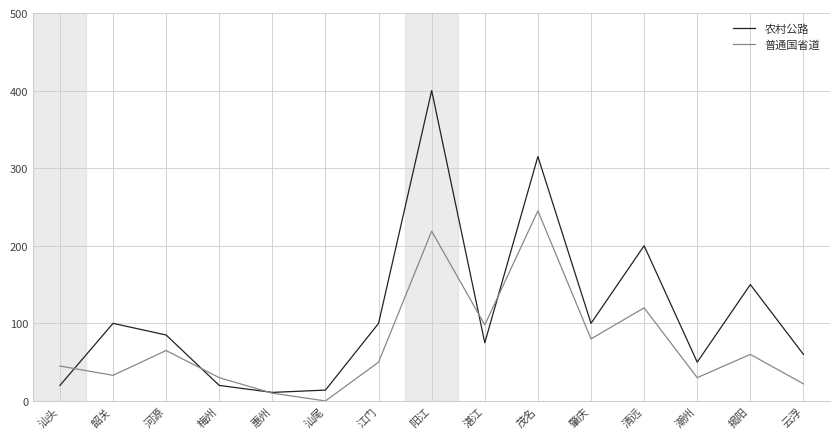

Which series has the largest total across all categories?

农村公路